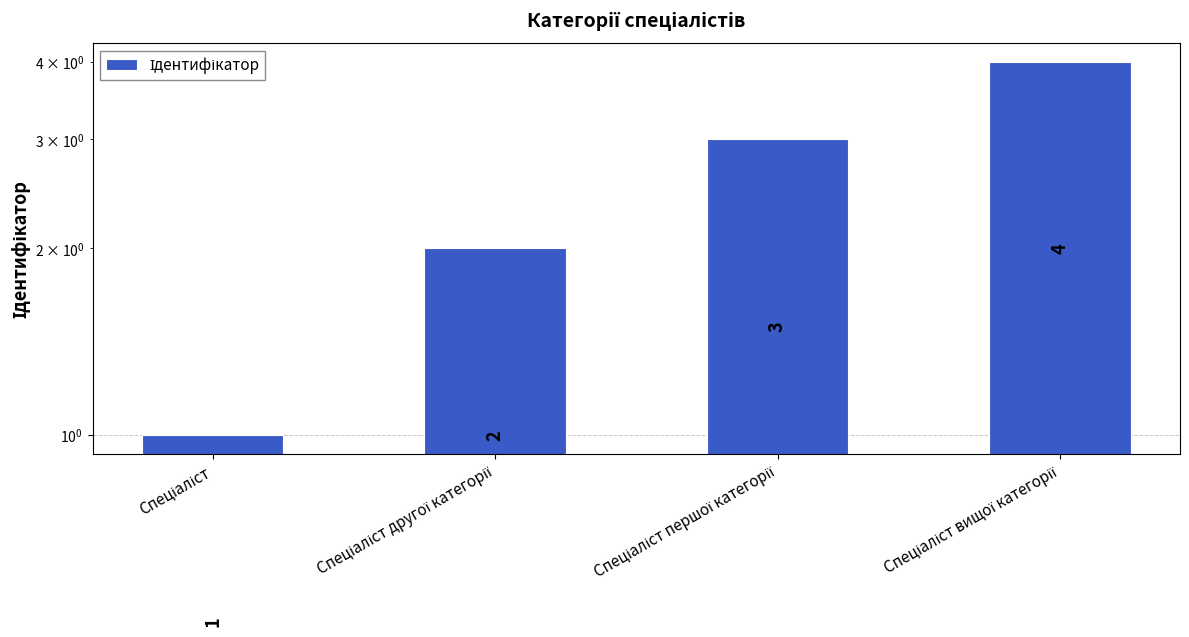

Count the number of data series in this chart.

1